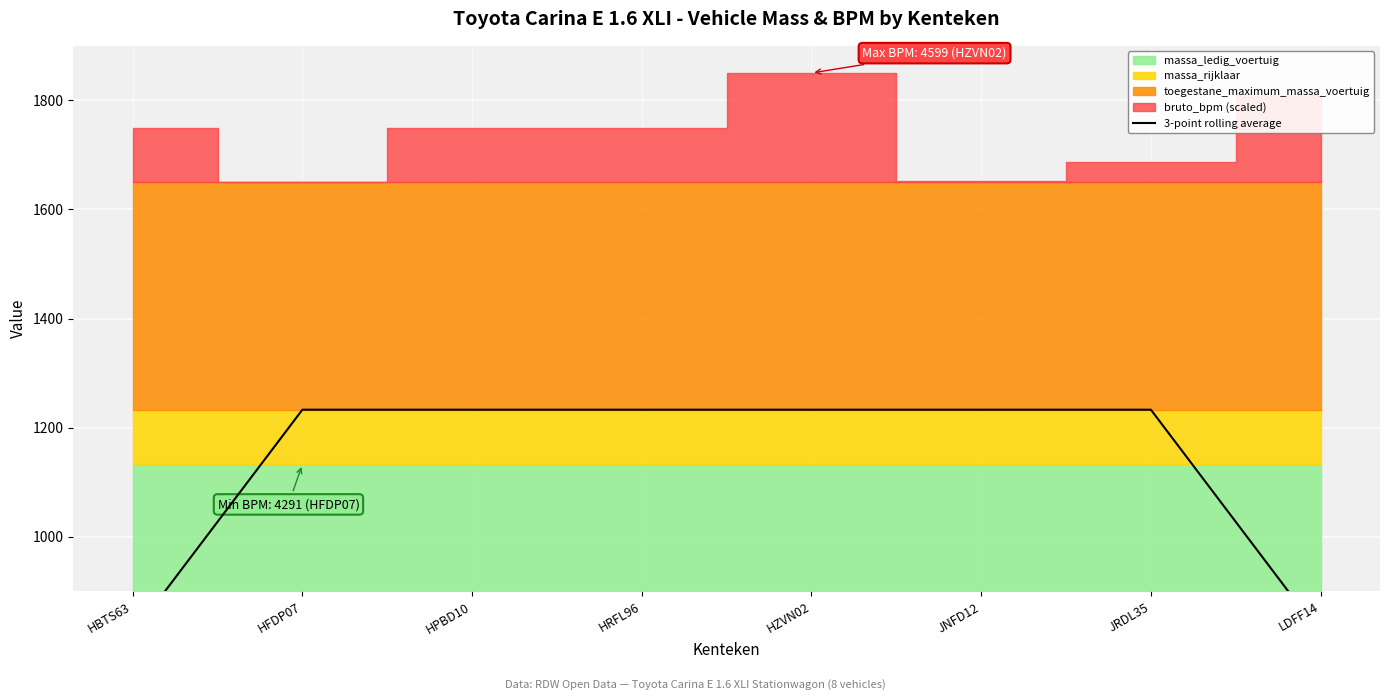

Rank the categories by value from lowest to highest.

HBTS63, LDFF14, HFDP07, HPBD10, HRFL96, HZVN02, JNFD12, JRDL35